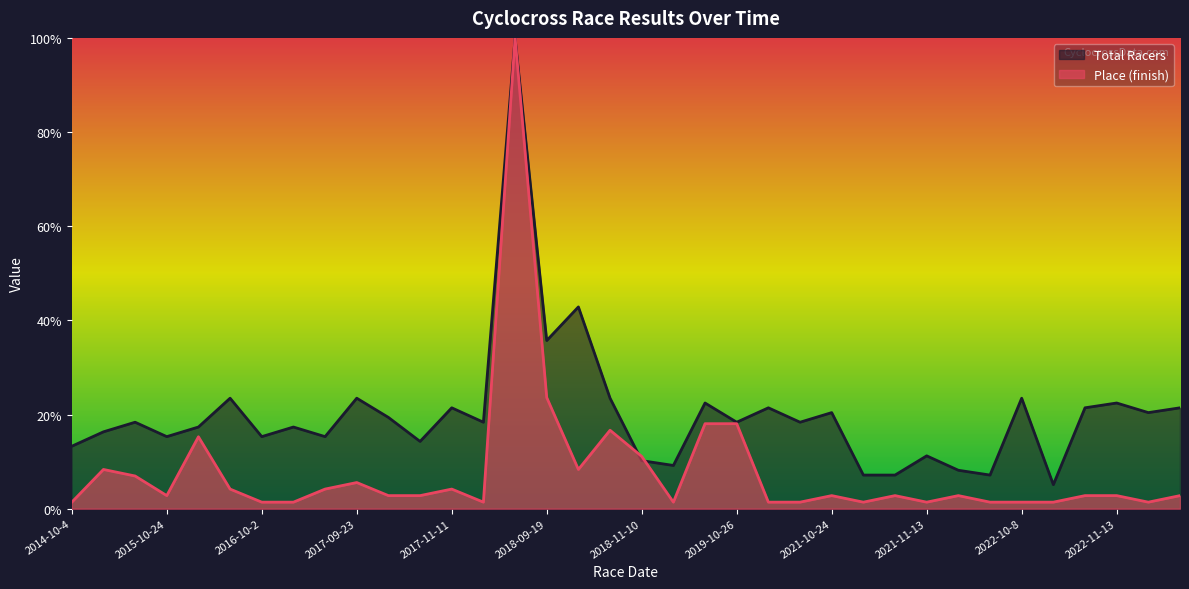

Rank the series at 2022-10-16 from lowest to highest value.

Place, Total Racers